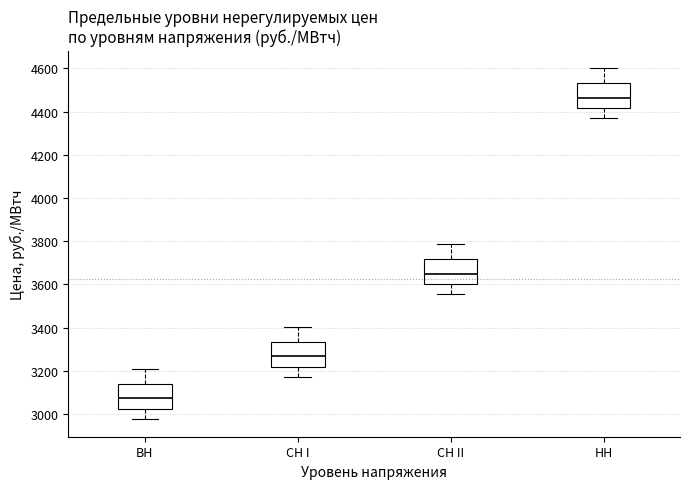

Where is the lower edge of the box for СН II on the y-axis? The values are not printed on the chart, so give them approximately, as read against the axis.

3600